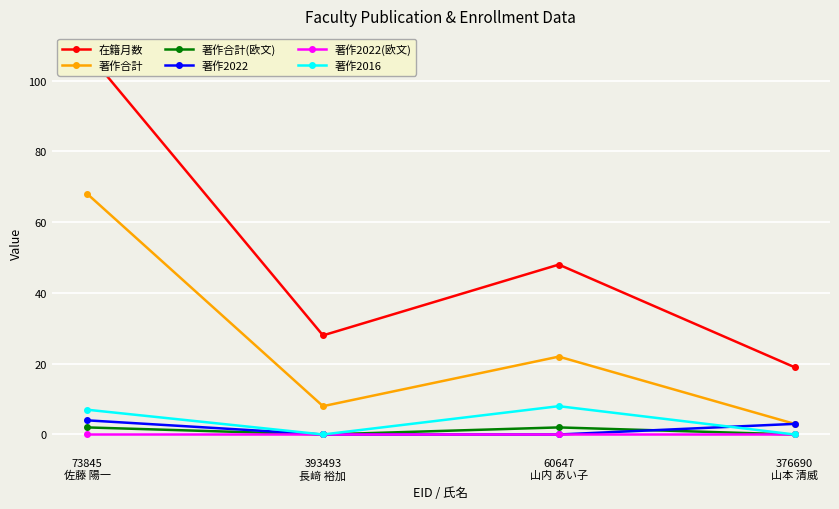

What is the label of the 1st point from the left?

73845
佐藤 陽一